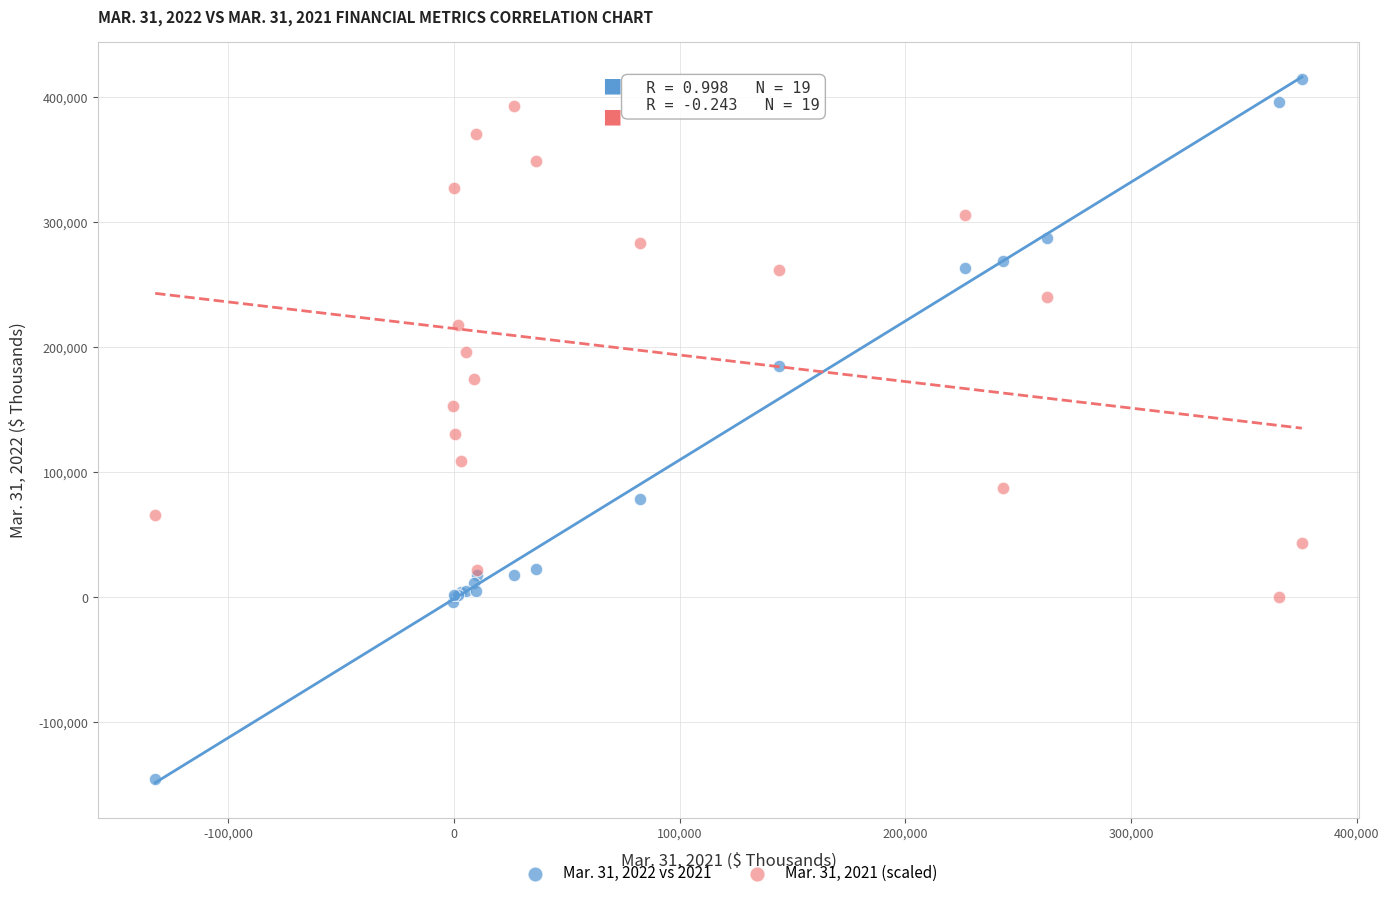

What is the X range (max minus min) for the scatter plot?

507907.0